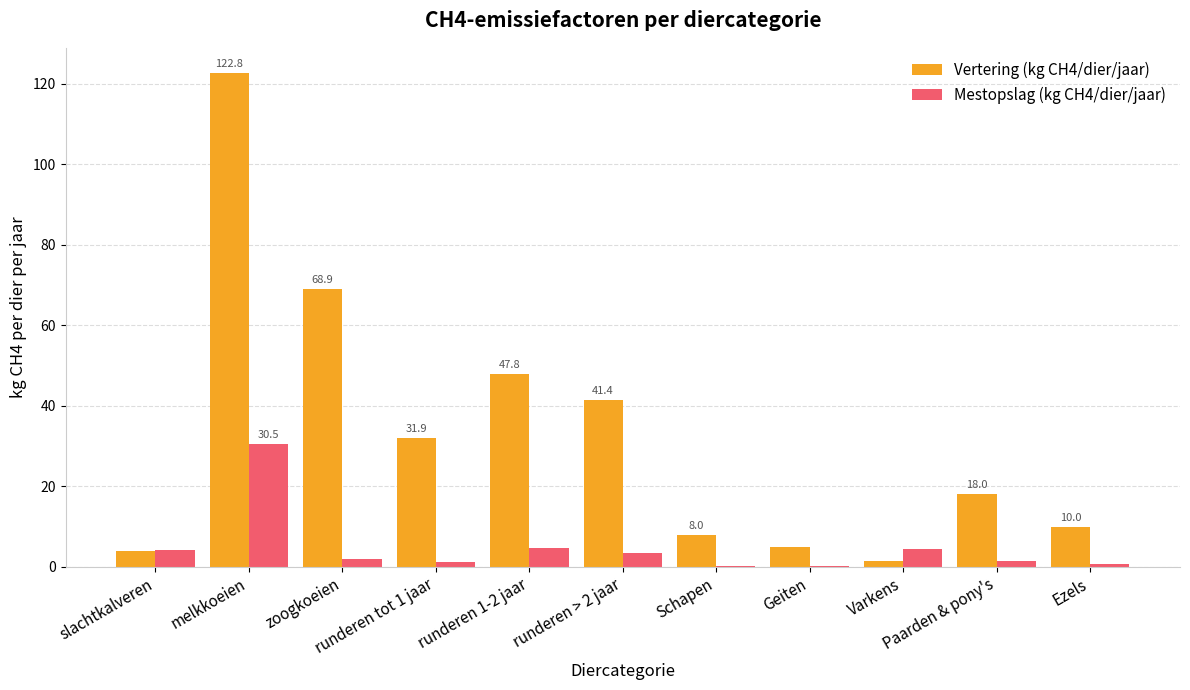

What is the sum of all Vertering (kg CH4/dier/jaar) values?

359.4